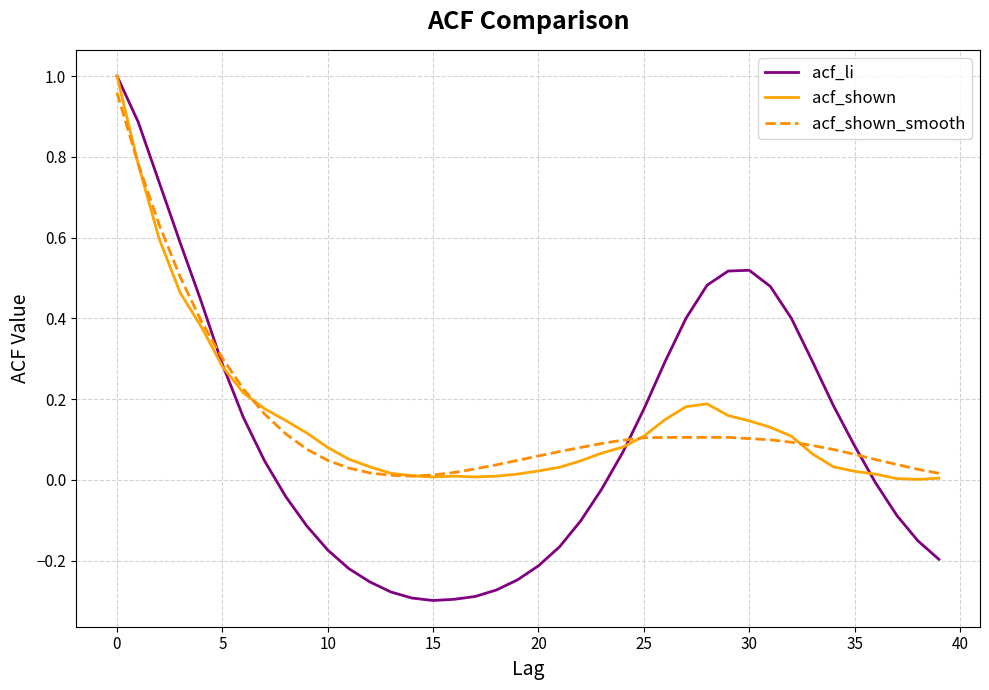

Which series has the largest range (max minus min)?

acf_li